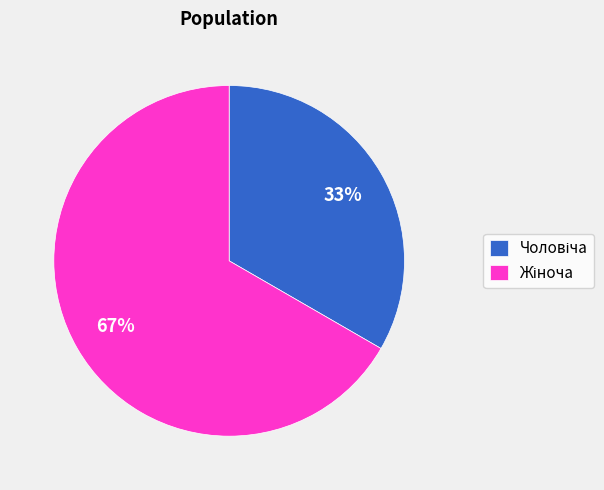

Is there any slice that represents more than half of the pie?

Yes